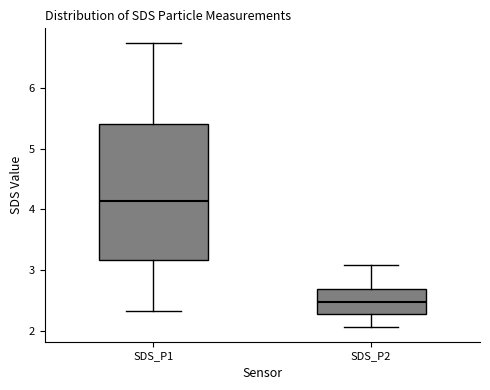

Which box's median line is the highest?

SDS_P1